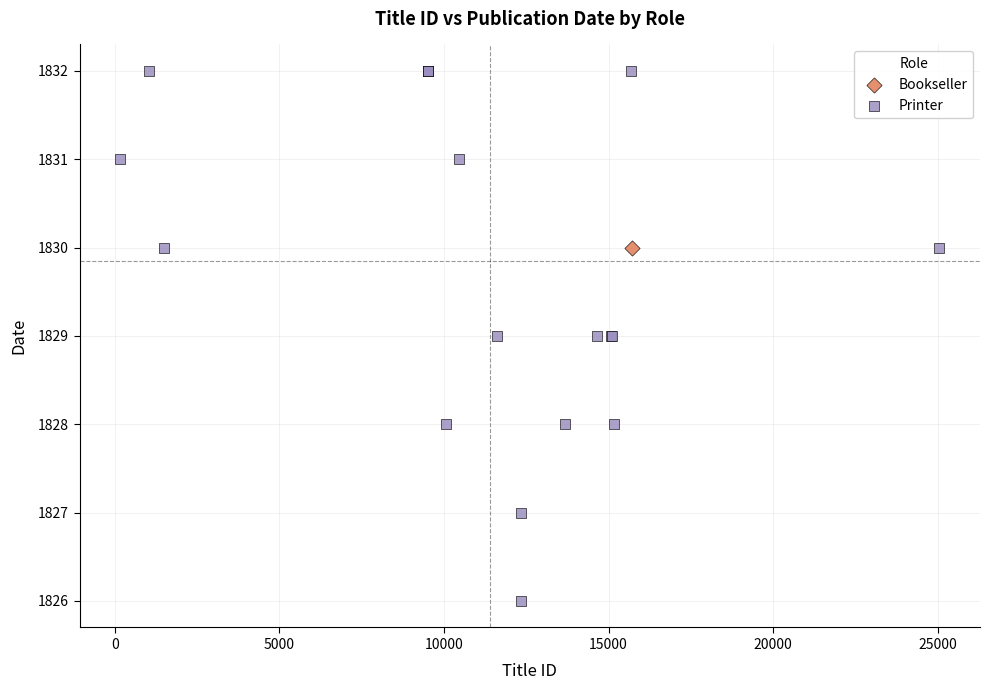

What are all the series names shown in the legend?

Bookseller, Printer